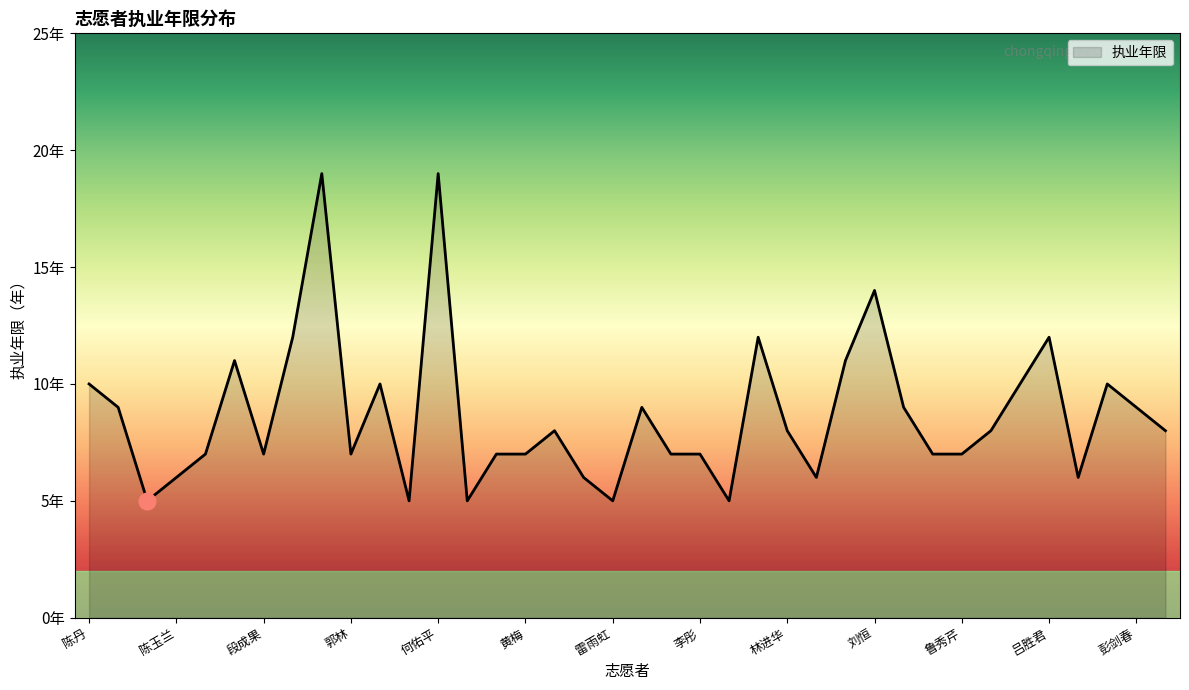

Is this an area chart (filled region under the line)?

Yes